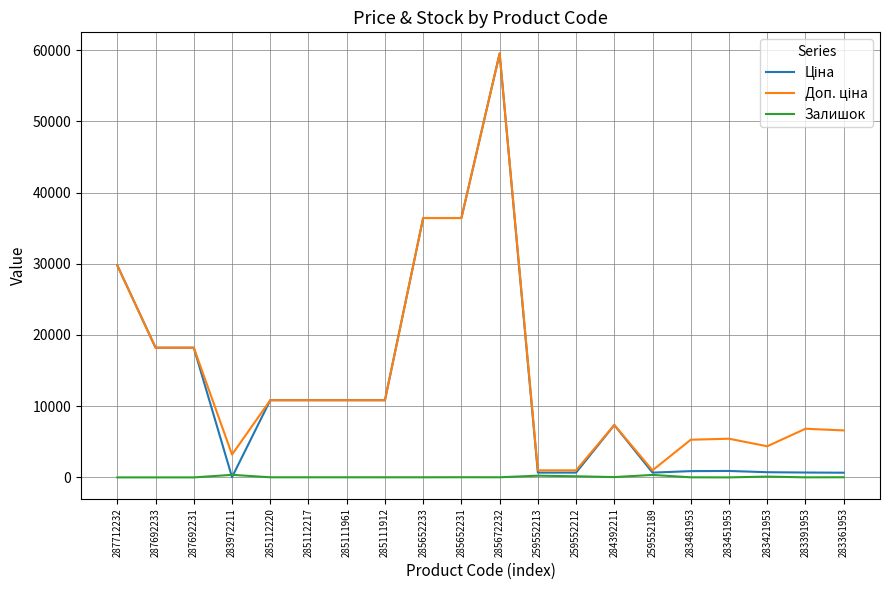

What is the total value across all series at 287712232?

59523.0